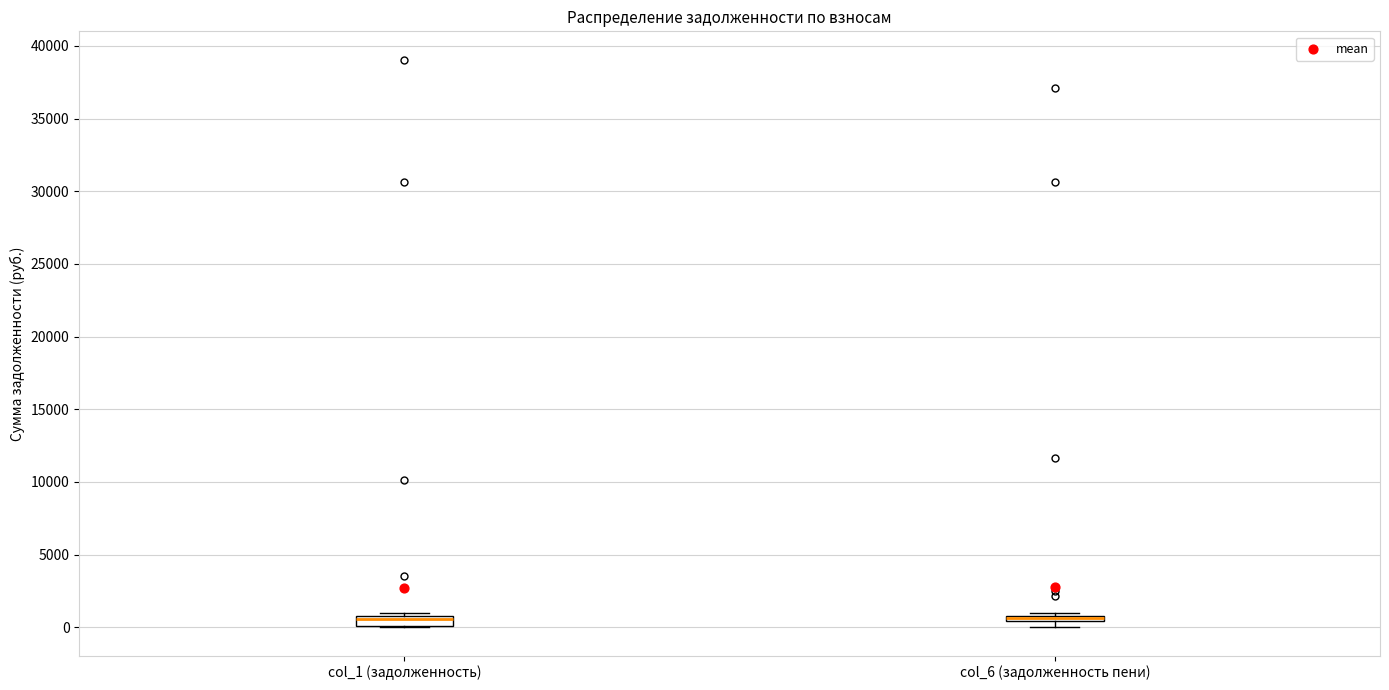

Where is the lower edge of the box for col_6 (задолженность пени) on the y-axis? The values are not printed on the chart, so give them approximately, as read against the axis.

500